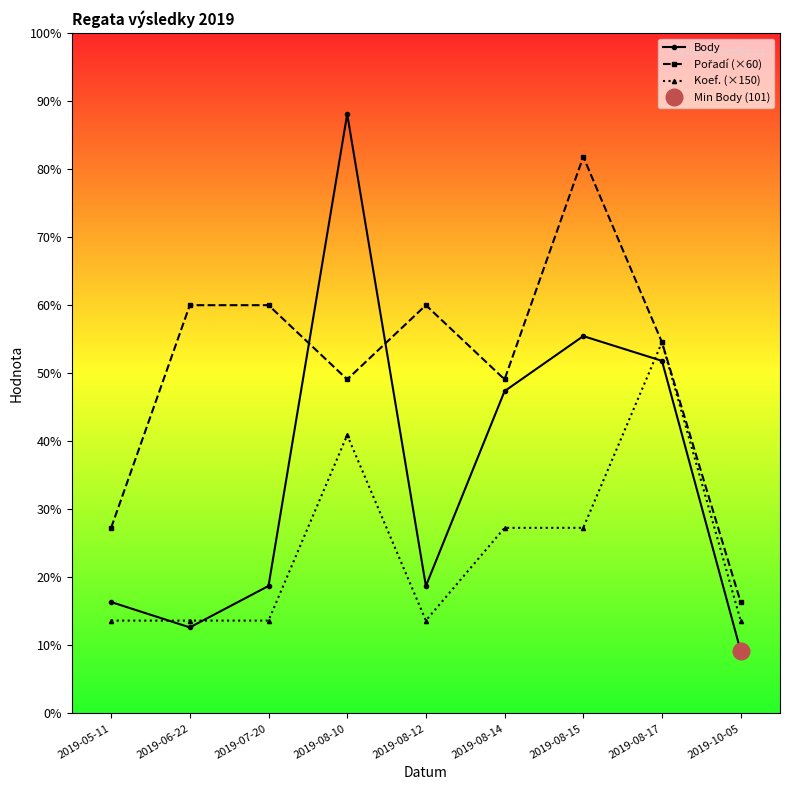

Rank the series by their maximum value, from lowest to highest.

Koef. (×150), Pořadí (×60), Body